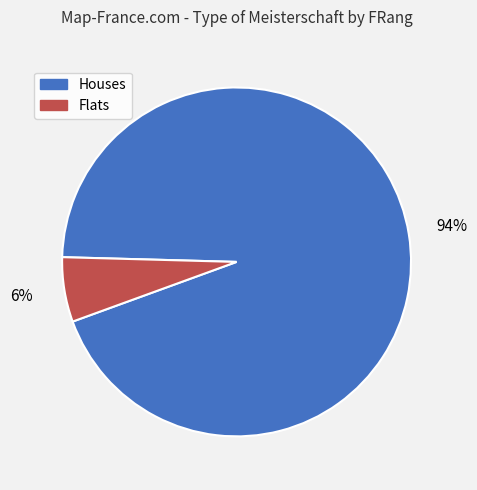

To the nearest percent, what is the average slice percentage?

50%